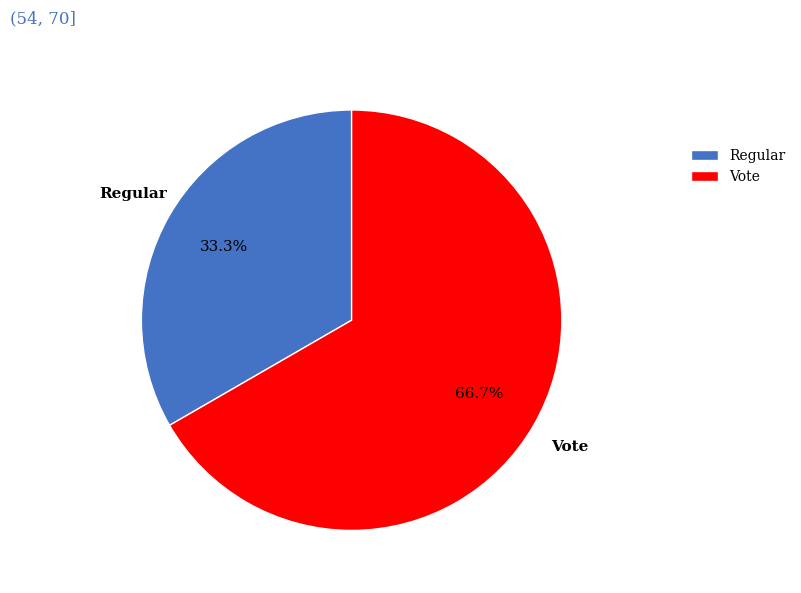

Rank the categories by value from lowest to highest.

Regular, Vote